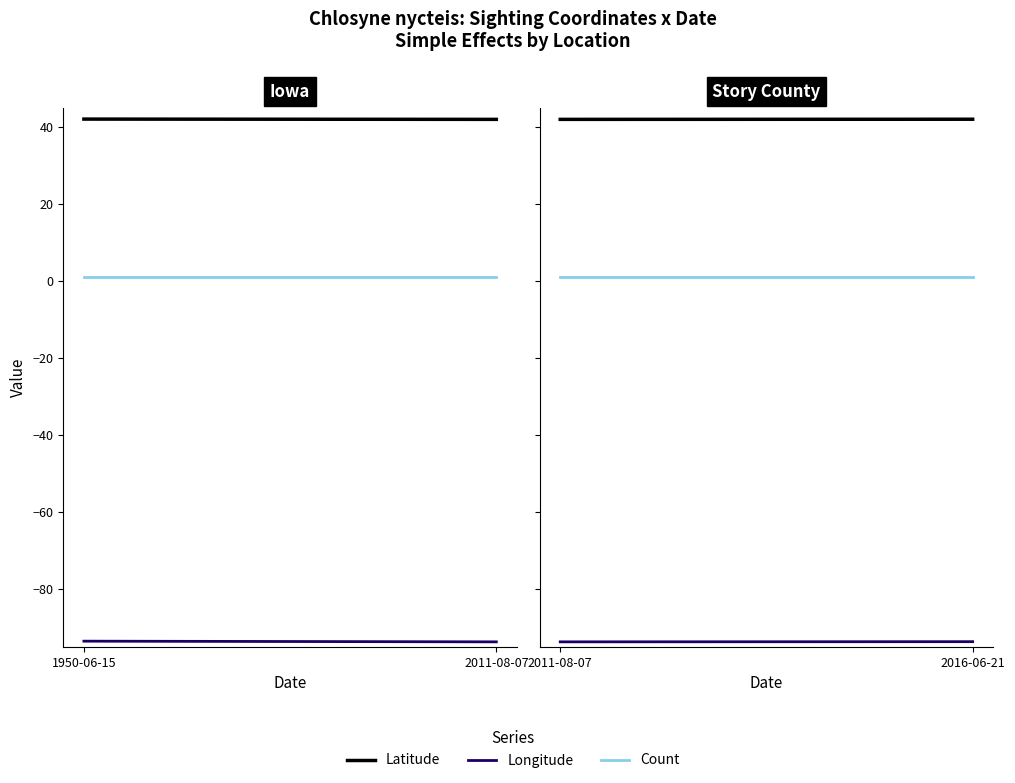

What is the average value of the Count series?

1.0